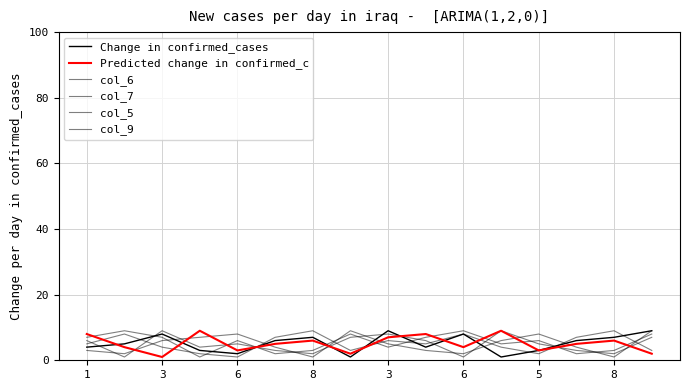

What is the label of the 9th point from the right?

8